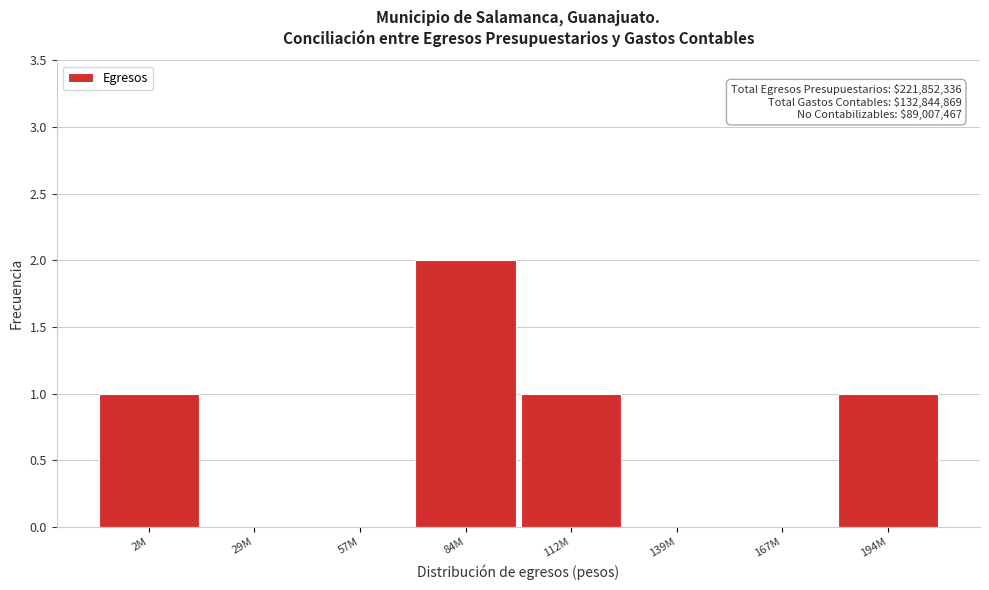

Reading left to right, transcribe all the data shown in this chart.

2M=1	29M=0	57M=0	84M=2	112M=1	139M=0	167M=0	194M=1